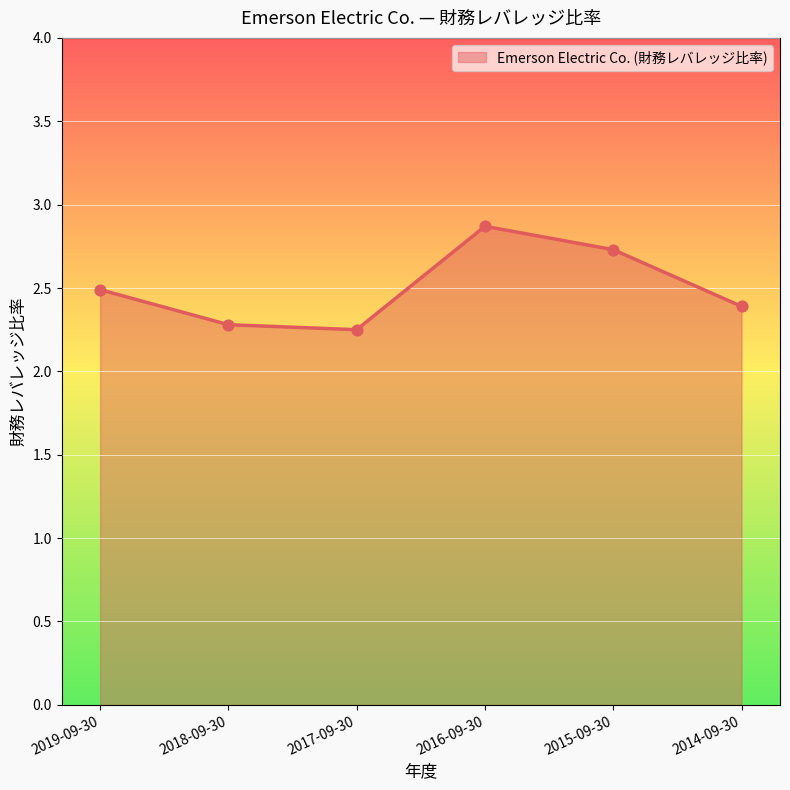

What is the change in value from 2019-09-30 to 2016-09-30?

+0.4